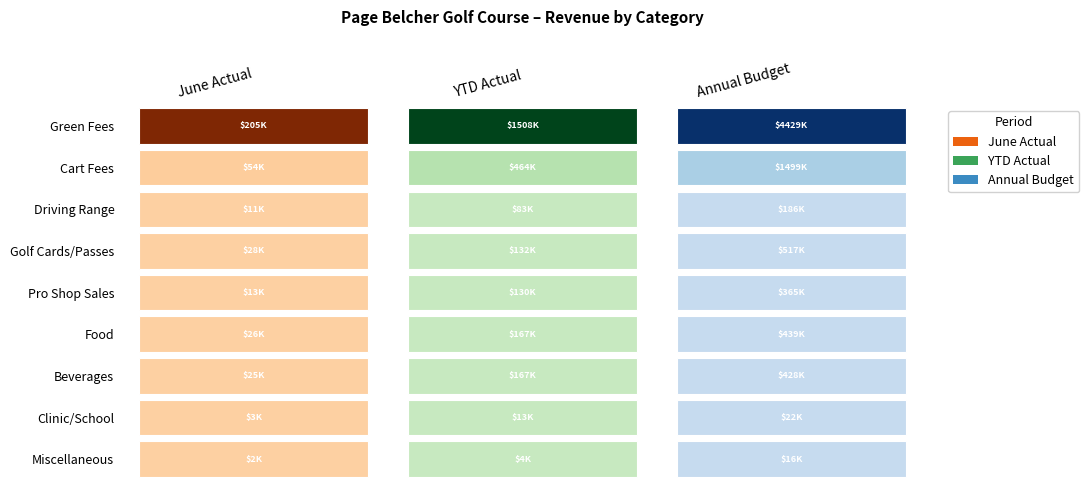

Reading right to left, extract all data points from this chart.

Green Fees: Annual Budget=4428853.8	YTD Actual=1508305.0	June Actual=205343.9
Cart Fees: Annual Budget=1498579.7	YTD Actual=464134.8	June Actual=54157.4
Driving Range: Annual Budget=186070.6	YTD Actual=83434.3	June Actual=11410.9
Golf Cards/Passes: Annual Budget=516872.4	YTD Actual=131882.0	June Actual=28470.0
Pro Shop Sales: Annual Budget=365366.2	YTD Actual=129766.1	June Actual=13096.7
Food: Annual Budget=439094.5	YTD Actual=167312.0	June Actual=26426.9
Beverages: Annual Budget=428322.7	YTD Actual=167050.7	June Actual=25311.6
Clinic/School: Annual Budget=21747.0	YTD Actual=12548.9	June Actual=3216.0
Miscellaneous: Annual Budget=16369.7	YTD Actual=3622.3	June Actual=2370.3